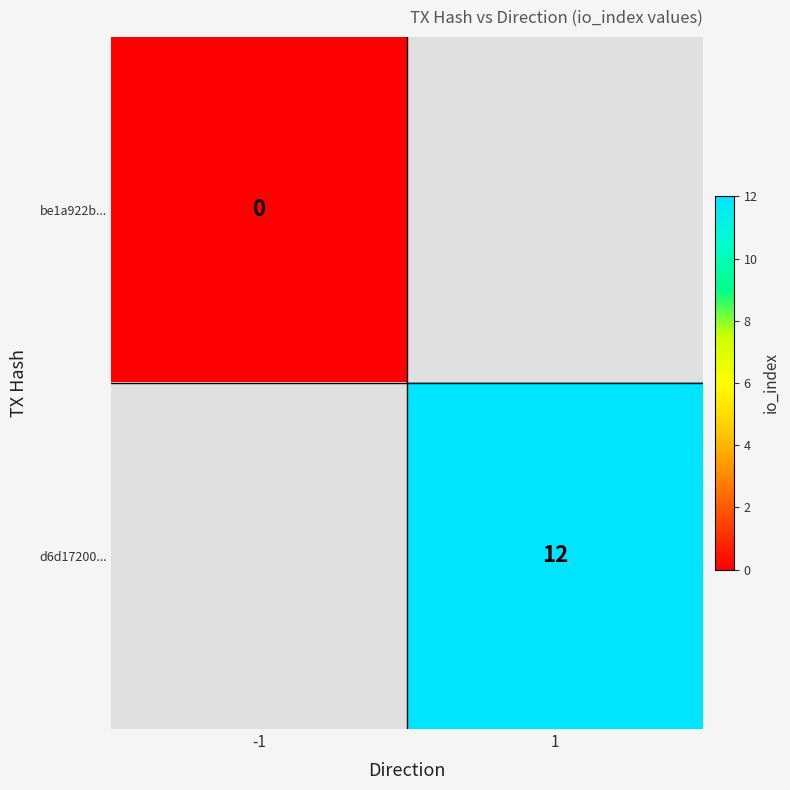

True or false: d6d17200... has a value of 12 at 1.

True